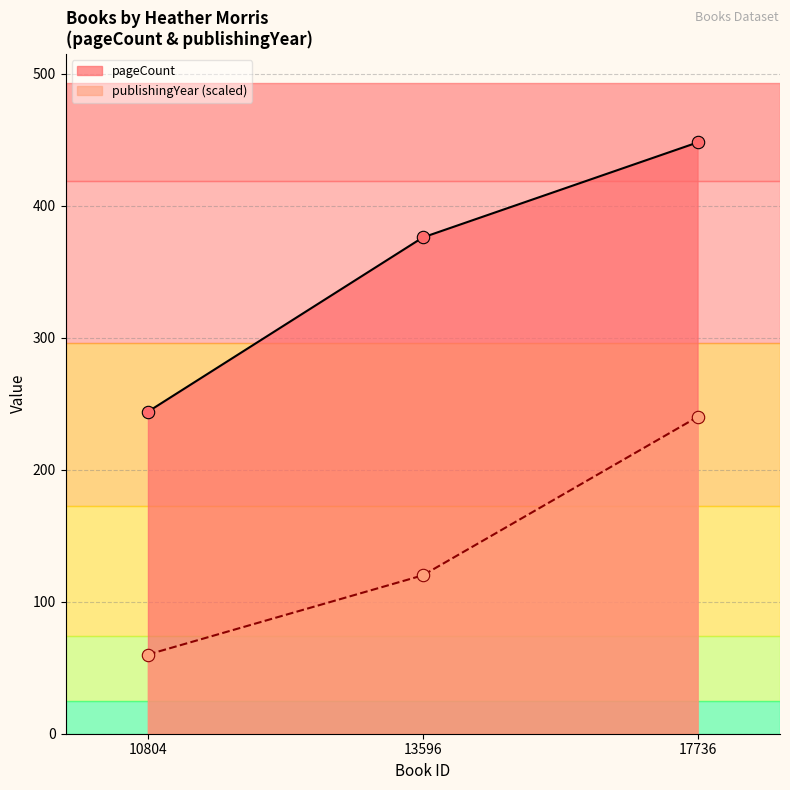

Which series reaches the maximum Y coordinate?

pageCount